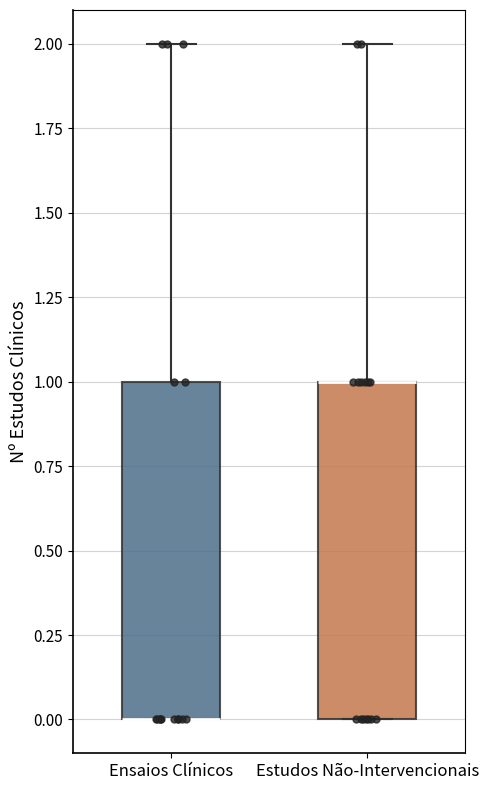

Where is the upper edge of the box for Ensaios Clínicos on the y-axis? The values are not printed on the chart, so give them approximately, as read against the axis.

1